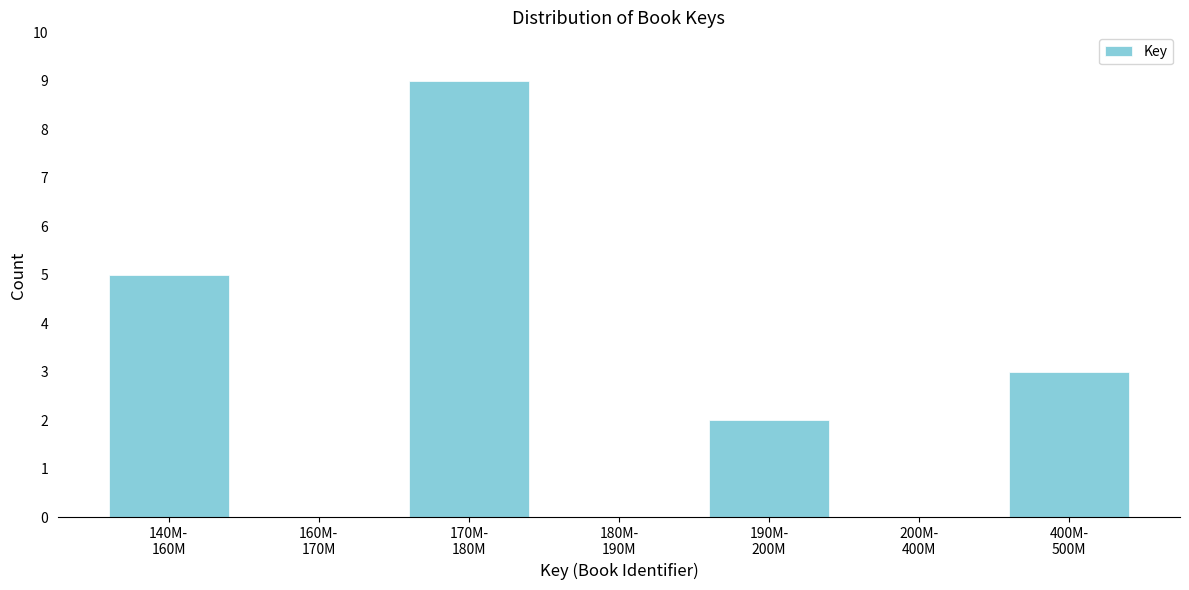

What is the greatest value displayed?

9